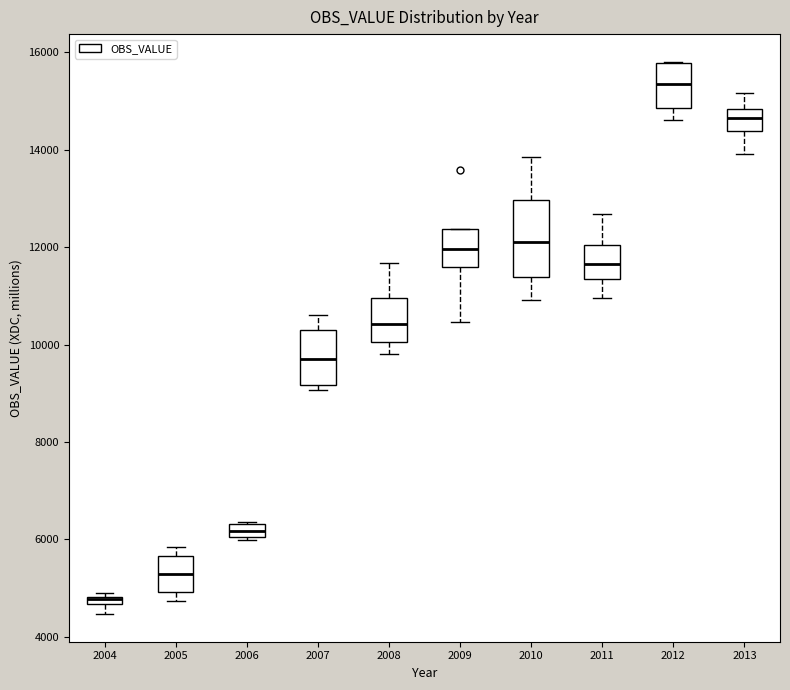

Which box is the tallest, from its lower edge to its upper edge?

2010